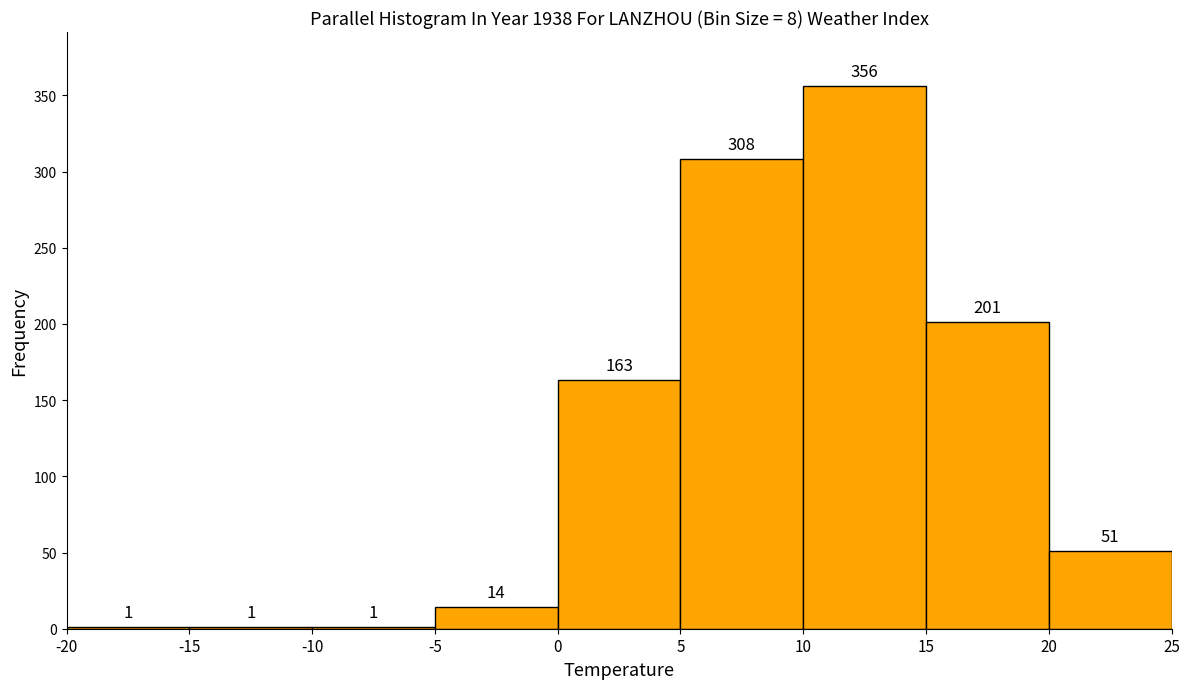

Reading left to right, list every bar in this chart as the range it spans on the x-axis followed by its height.

-20 to -15: 1
-15 to -10: 1
-10 to -5: 1
-5 to 0: 14
0 to 5: 163
5 to 10: 308
10 to 15: 356
15 to 20: 201
20 to 25: 51